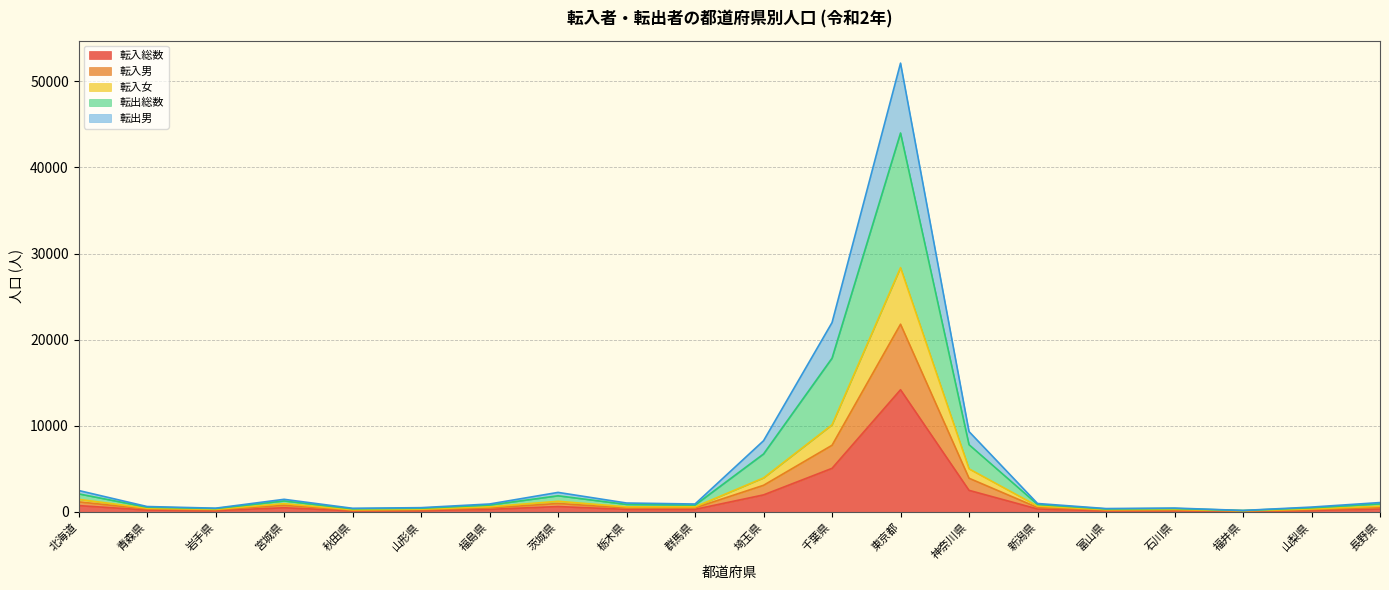

At which category is the sum across all series the highest?

東京都